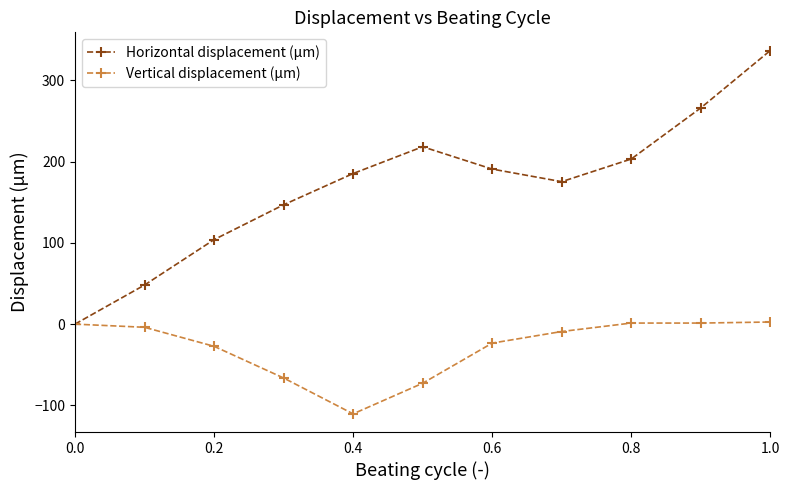

Which series has the largest total across all categories?

Horizontal displacement (μm)